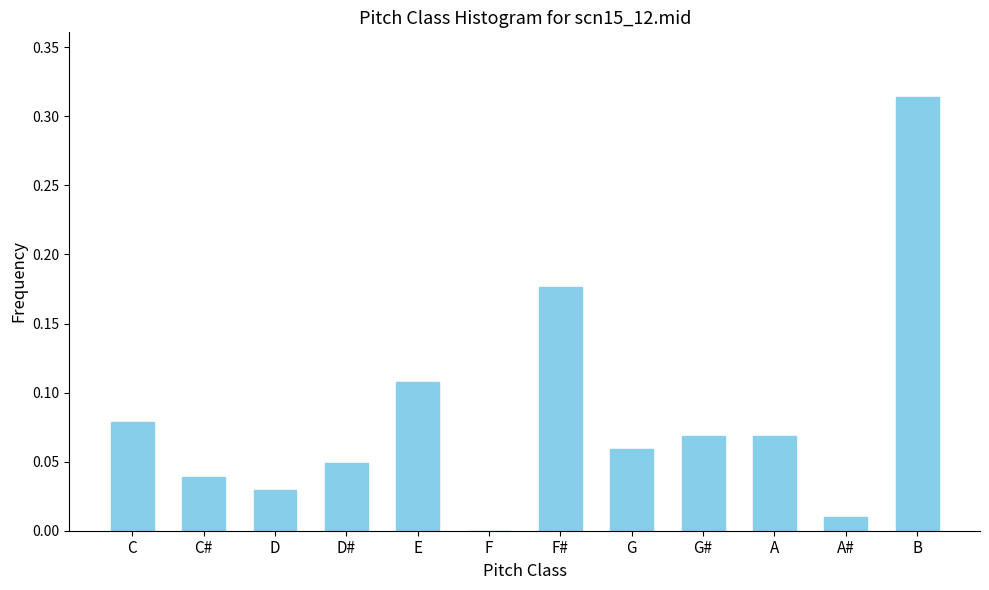

Which label corresponds to the largest value in the chart?

B